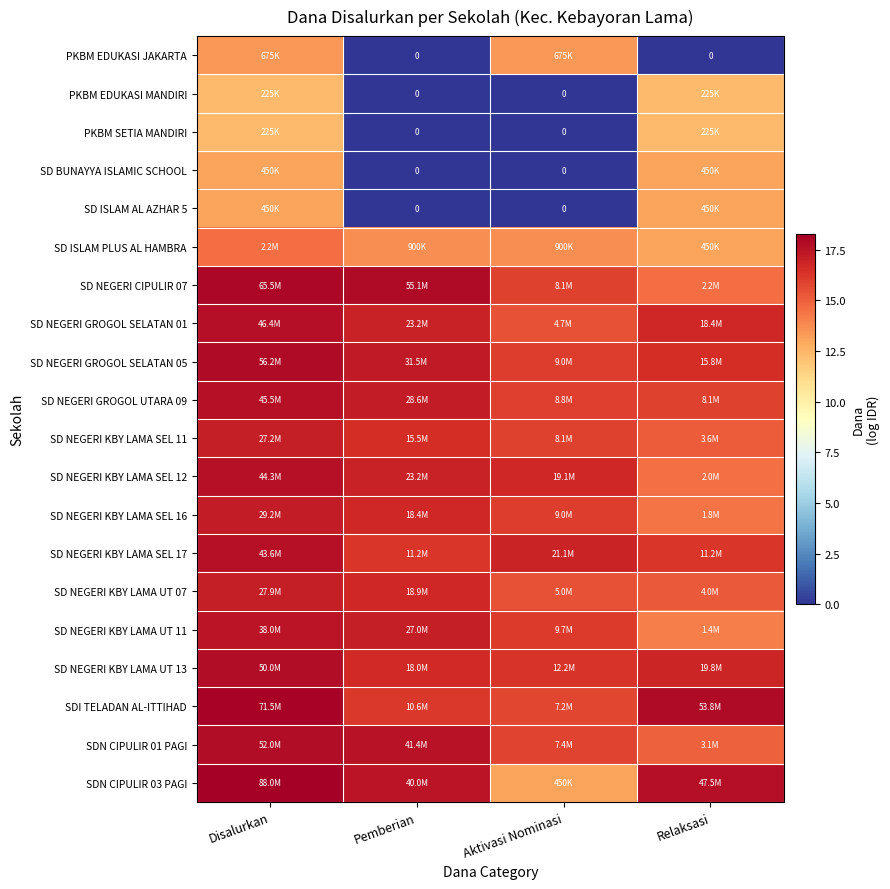

The value of SD NEGERI KBY LAMA SEL 12 at Aktivasi Nominasi is 16.8. True or false?

True